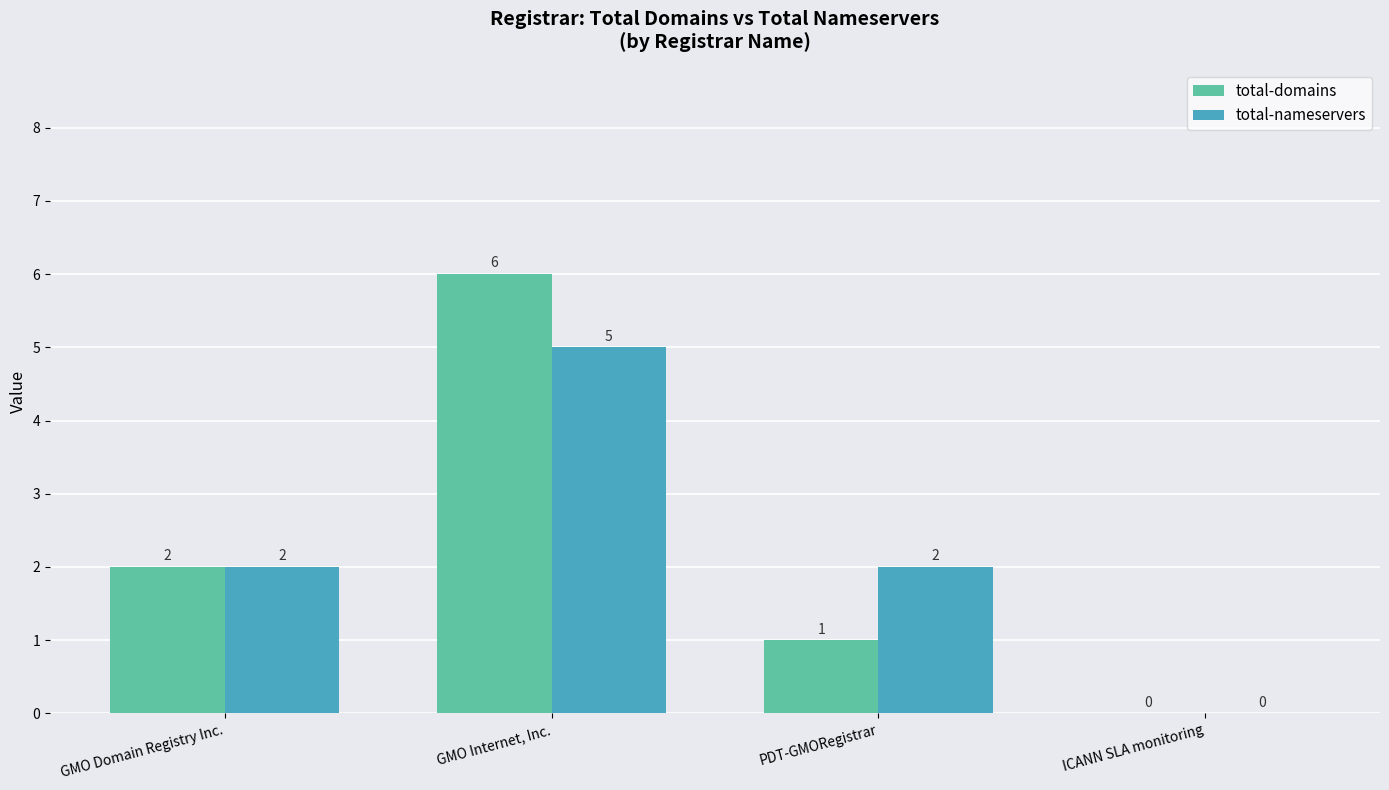

What is the maximum value shown in the chart?

6